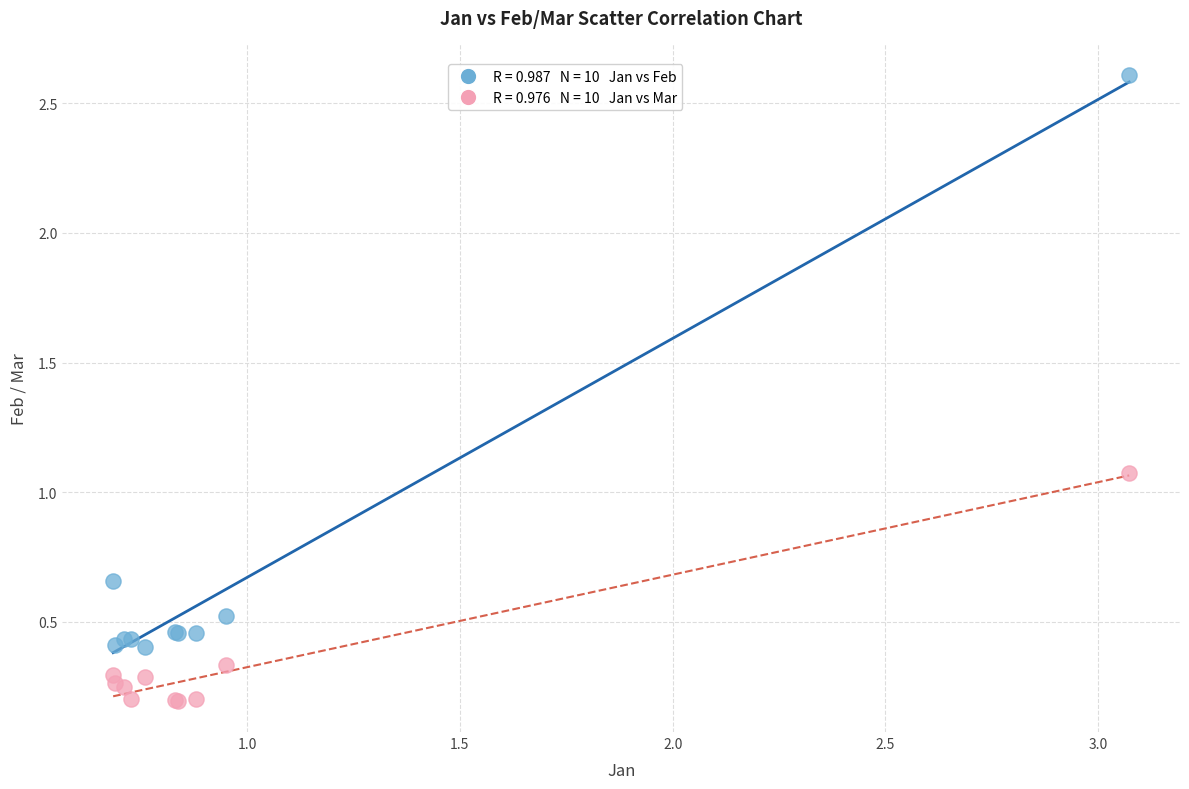

Across all series, what Y value is closest to 1?

1.1